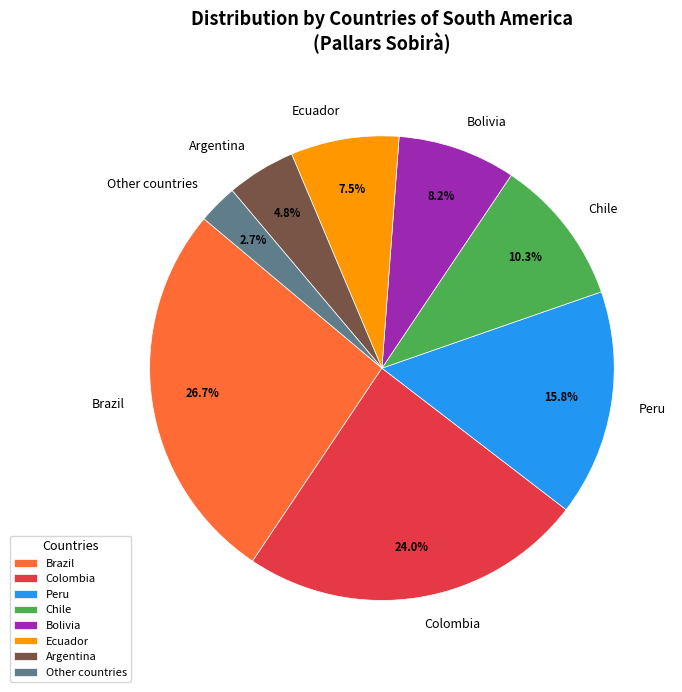

To the nearest percent, what percentage of the pie is Chile?

10%